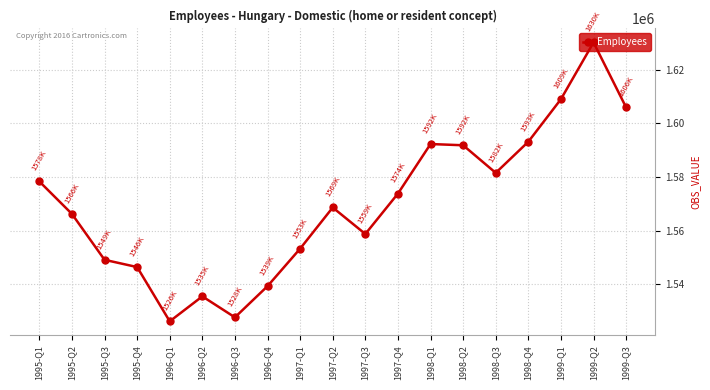

What is the label of the 6th point from the right?

1998-Q2